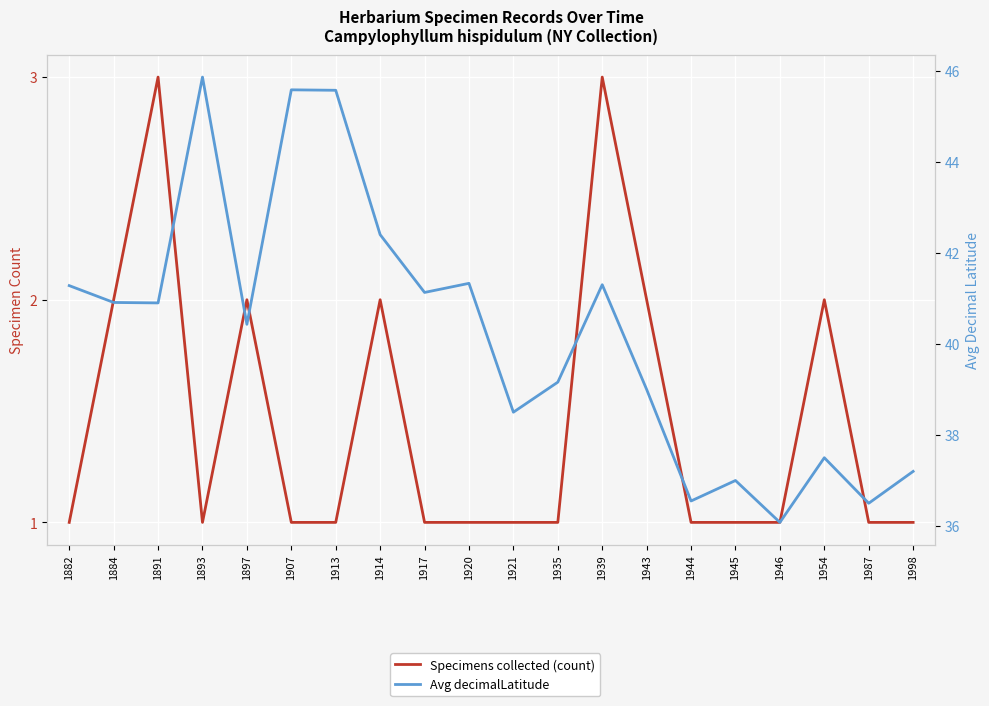

Where does the Avg decimalLatitude series first go above 40?

1882